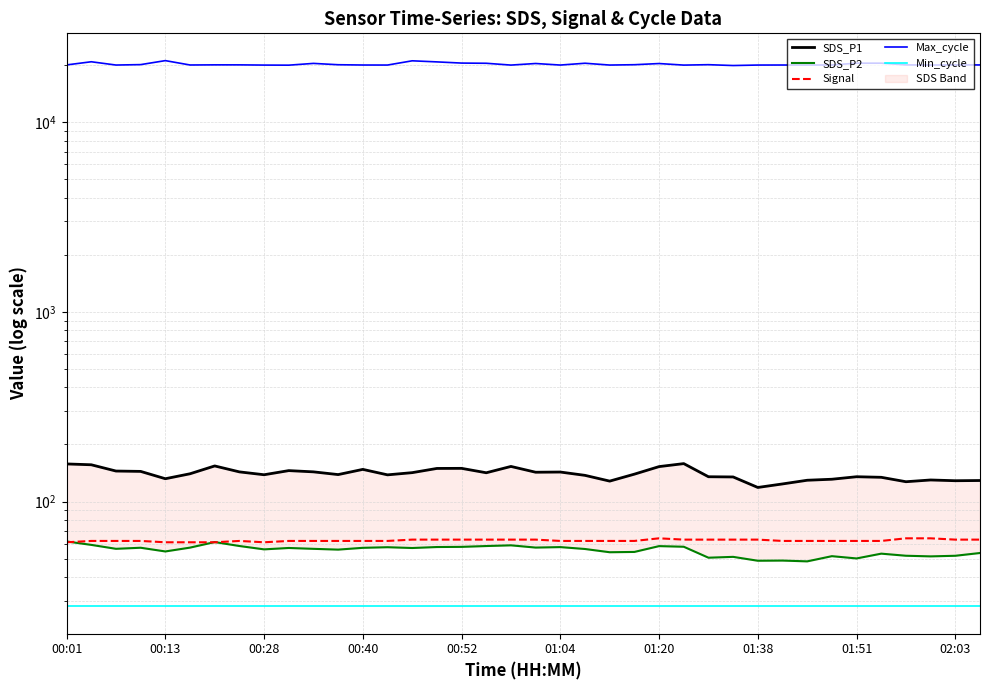

Reading right to left, transcribe all the data shown in this chart.

SDS_P1: 129.1	128.8	130.0	127.2	134.3	135.2	131.2	129.6	123.9	118.7	134.8	135.2	158.6	152.9	139.5	128.2	137.5	143.1	142.8	153.2	141.9	149.7	149.5	142.1	138.3	147.8	138.8	143.4	145.6	138.5	143.4	154.1	140.2	132.0	144.2	144.9	156.3	157.9
SDS_P2: 53.5	51.8	51.4	51.8	53.1	50.1	51.5	48.4	48.9	48.8	51.1	50.6	57.8	58.2	54.2	54.0	56.2	57.5	57.2	58.8	58.3	57.7	57.6	56.9	57.5	57.0	55.8	56.3	56.9	56.0	58.3	61.1	57.2	54.6	57.1	56.4	59.1	61.6
Signal: 63.0	63.0	64.0	64.0	62.0	62.0	62.0	62.0	62.0	63.0	63.0	63.0	63.0	64.0	62.0	62.0	62.0	62.0	63.0	63.0	63.0	63.0	63.0	63.0	62.0	62.0	62.0	62.0	62.0	61.0	62.0	61.0	61.0	61.0	62.0	62.0	62.0	61.0
Max_cycle: 20072.0	20083.0	20044.0	20083.0	20508.0	20506.0	20063.0	20041.0	20053.0	20044.0	19928.0	20134.0	20033.0	20415.0	20127.0	20044.0	20488.0	20045.0	20423.0	20037.0	20482.0	20530.0	20829.0	21104.0	20045.0	20053.0	20122.0	20450.0	20017.0	20037.0	20090.0	20092.0	20059.0	21152.0	20151.0	20048.0	20861.0	20076.0
Min_cycle: 28.0	28.0	28.0	28.0	28.0	28.0	28.0	28.0	28.0	28.0	28.0	28.0	28.0	28.0	28.0	28.0	28.0	28.0	28.0	28.0	28.0	28.0	28.0	28.0	28.0	28.0	28.0	28.0	28.0	28.0	28.0	28.0	28.0	28.0	28.0	28.0	28.0	28.0